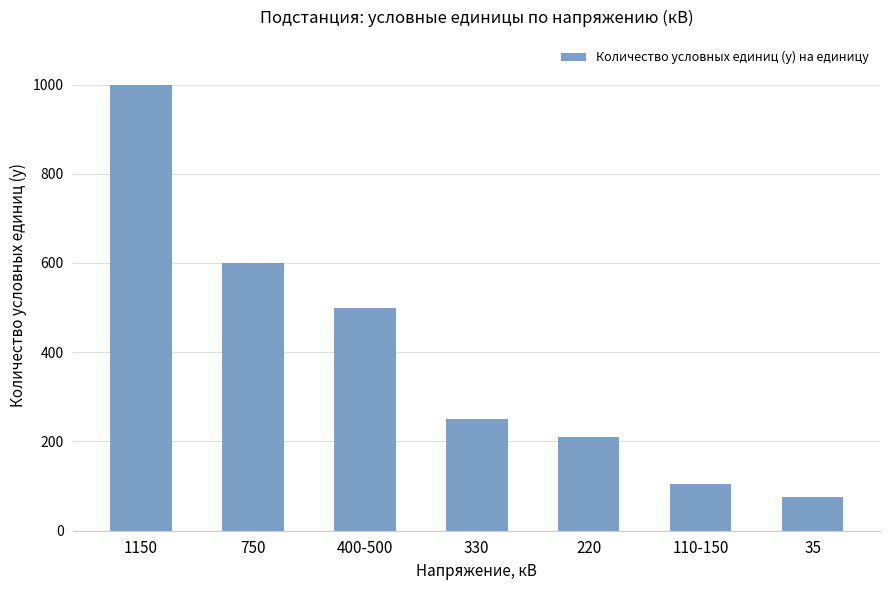

At which label is the value closest to 537?

400-500